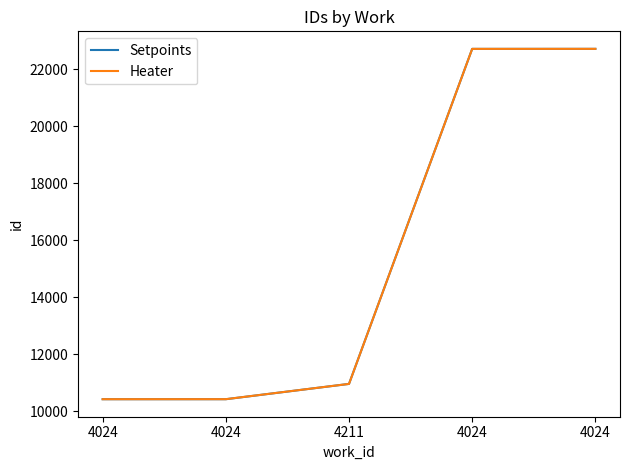

What is the sum of the Setpoints values at 4024 and 4024?

20840